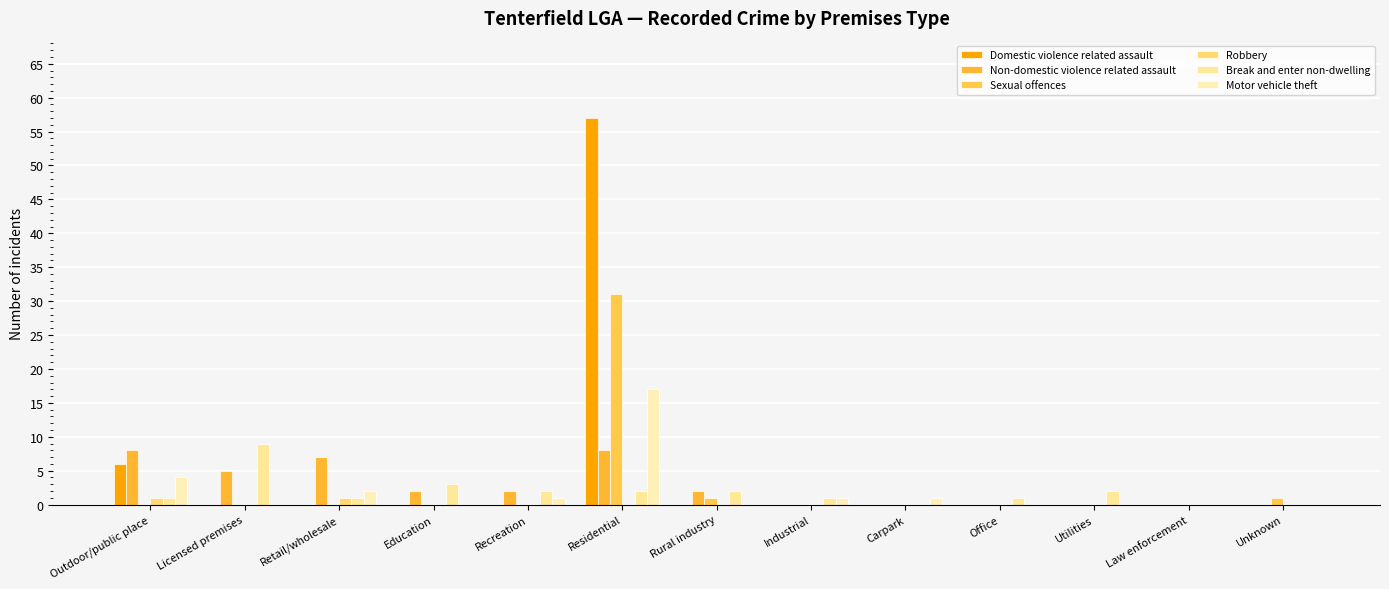

List the series in order of their peak value, highest first.

Domestic violence related assault, Sexual offences, Motor vehicle theft, Break and enter non-dwelling, Non-domestic violence related assault, Robbery